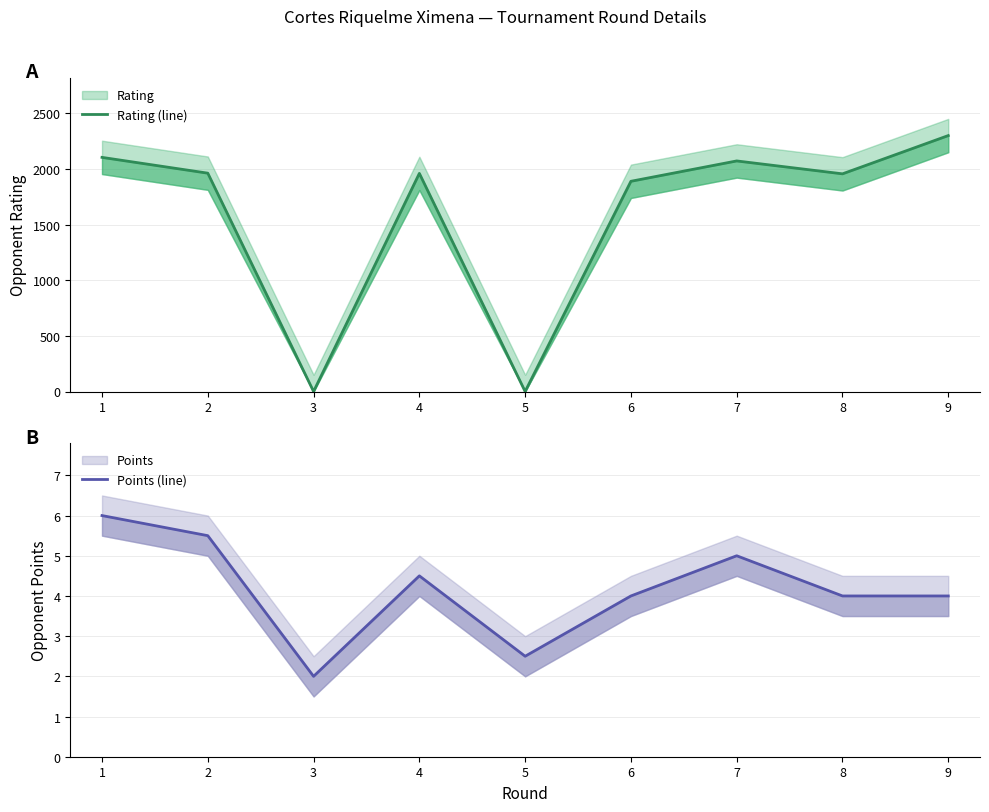

What is the value of the Rating (line) point at the 8th from the left?

1957.0